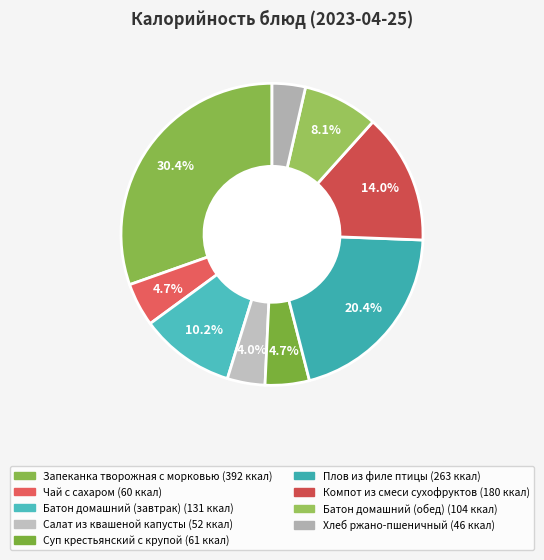

Which slice is the largest?

Запеканка творожная с морковью